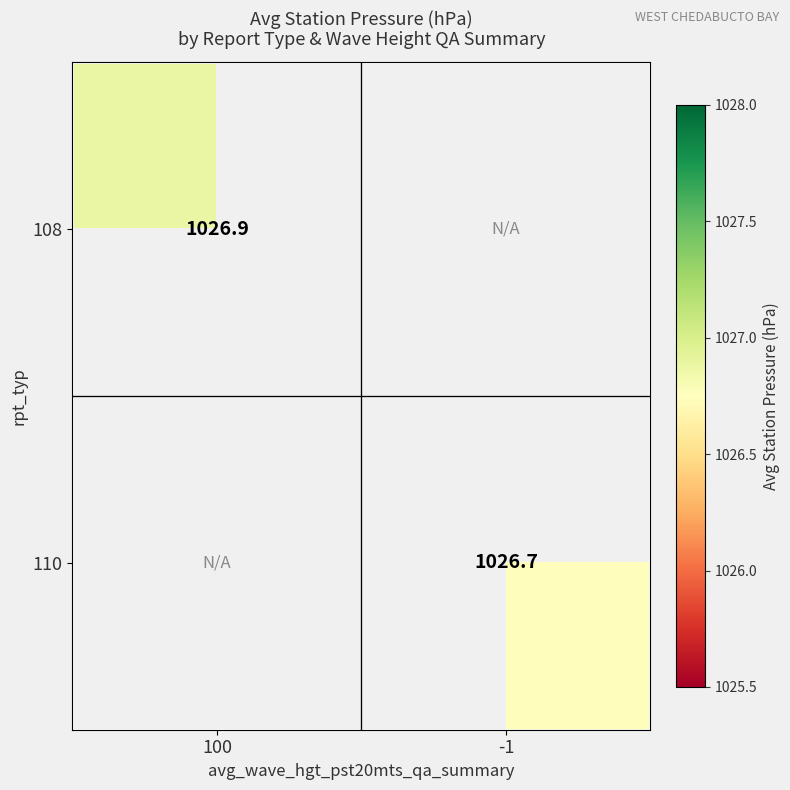

What is the highest value of the 108 series?

1026.9